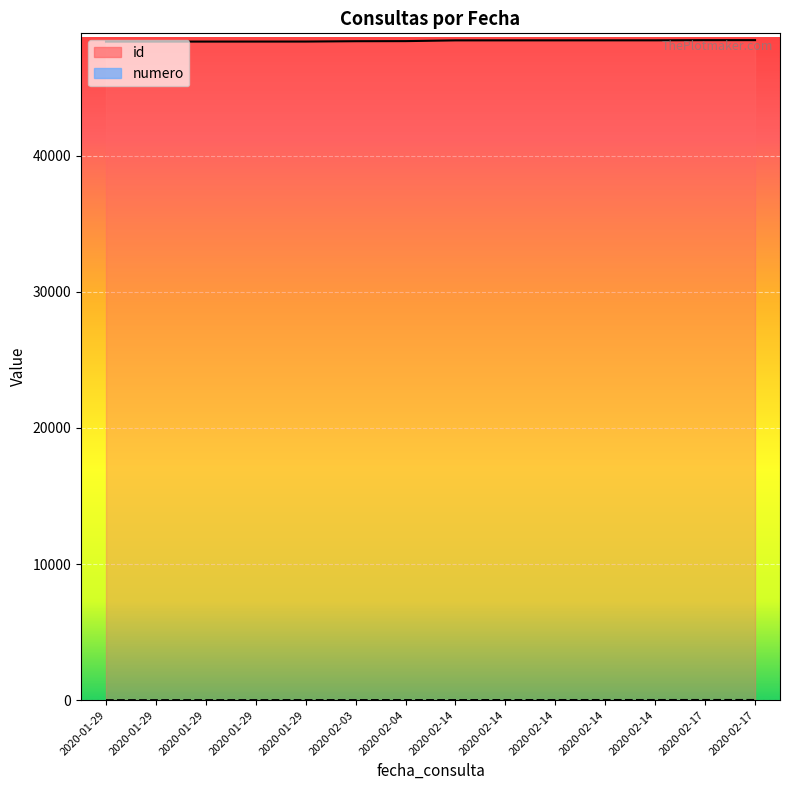

Between 2020-01-29 and 2020-01-29, which series saw the biggest shift?

id